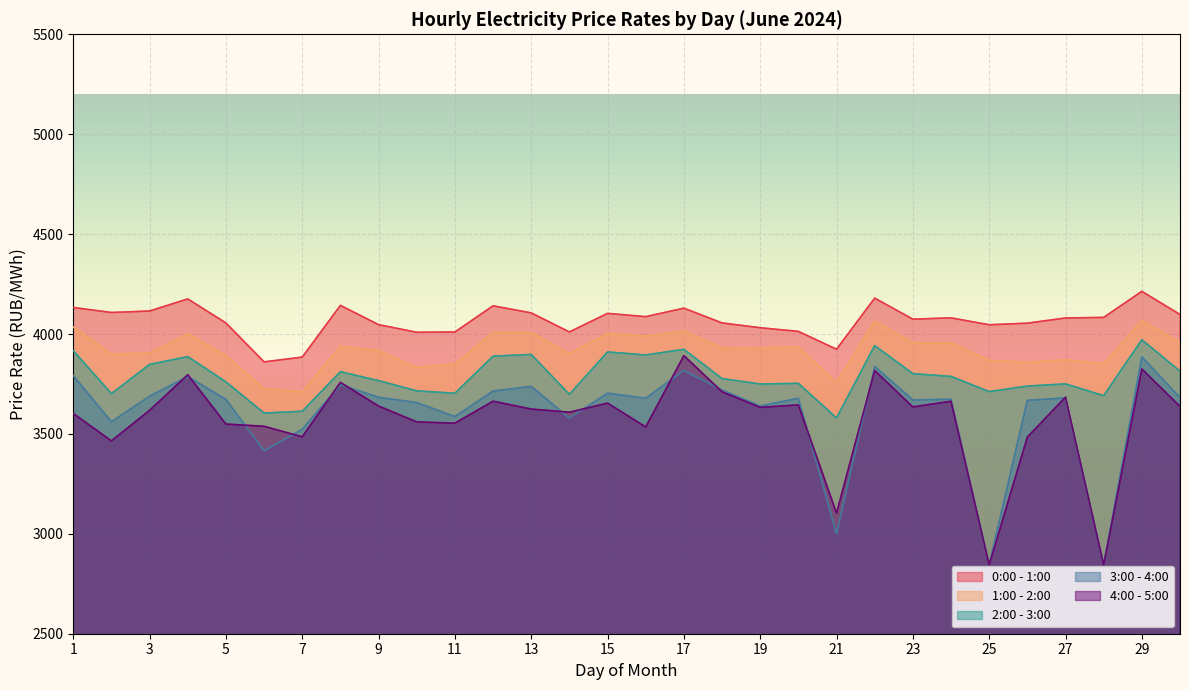

At 13, list the series in order from largest to smallest.

0:00 - 1:00, 1:00 - 2:00, 2:00 - 3:00, 3:00 - 4:00, 4:00 - 5:00